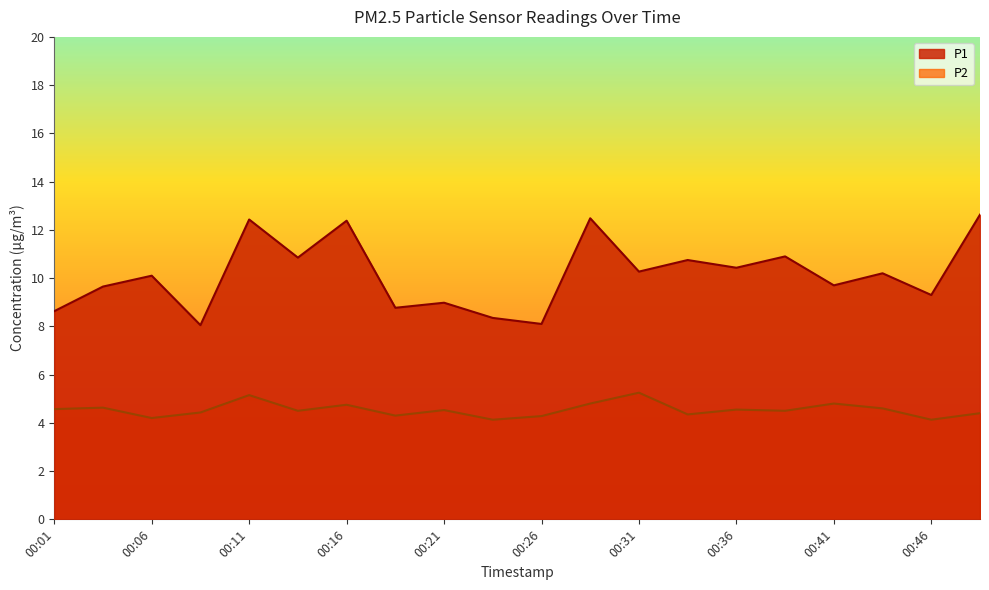

True or false: P1 and P2 intersect in this chart.

False